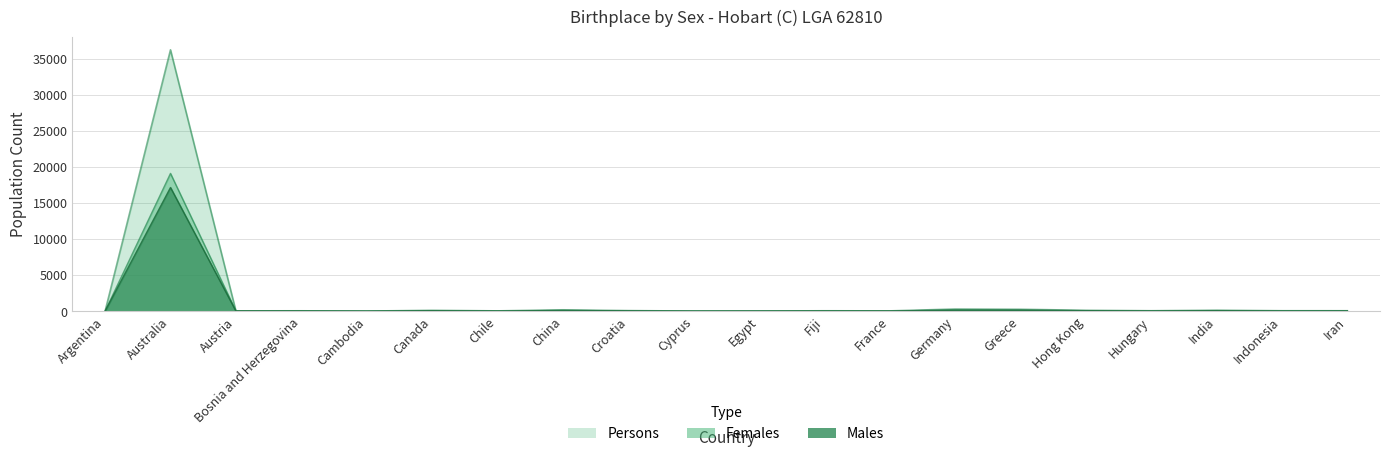

Reading left to right, extract all data points from this chart.

Males: Argentina=6	Australia=17168	Austria=22	Bosnia and Herzegovina=21	Cambodia=3	Canada=53	Chile=19	China=81	Croatia=39	Cyprus=5	Egypt=13	Fiji=20	France=20	Germany=127	Greece=126	Hong Kong=62	Hungary=24	India=58	Indonesia=23	Iran=31
Females: Argentina=9	Australia=19123	Austria=16	Bosnia and Herzegovina=23	Cambodia=4	Canada=59	Chile=15	China=102	Croatia=33	Cyprus=6	Egypt=6	Fiji=28	France=13	Germany=162	Greece=130	Hong Kong=53	Hungary=30	India=68	Indonesia=32	Iran=22
Persons: Argentina=15	Australia=36291	Austria=38	Bosnia and Herzegovina=44	Cambodia=7	Canada=112	Chile=34	China=183	Croatia=72	Cyprus=11	Egypt=19	Fiji=48	France=33	Germany=289	Greece=256	Hong Kong=115	Hungary=54	India=126	Indonesia=55	Iran=53